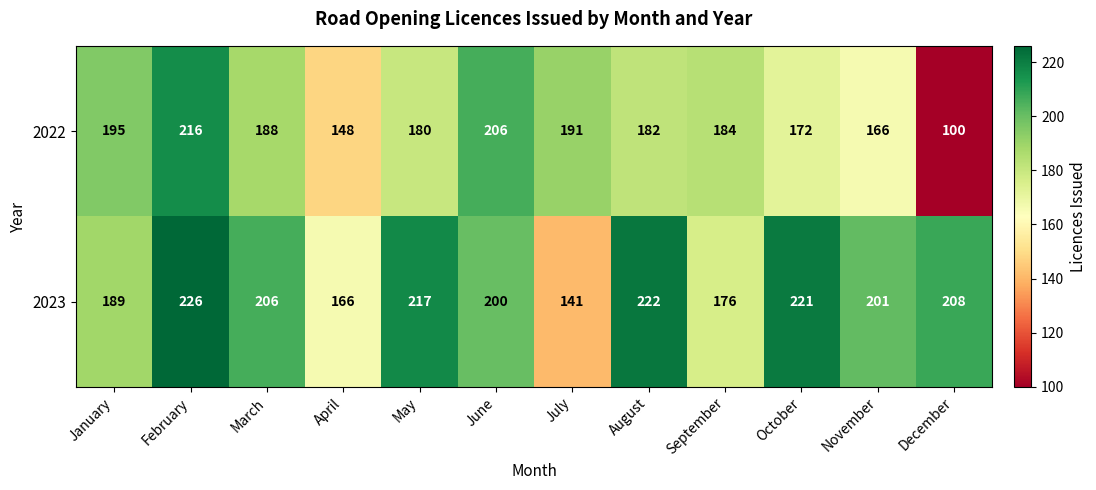

At which category is the sum across all series the highest?

February